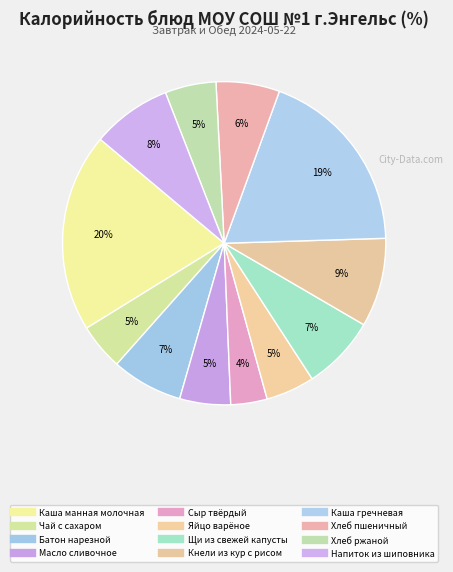

How many slices are in this pie chart?

12